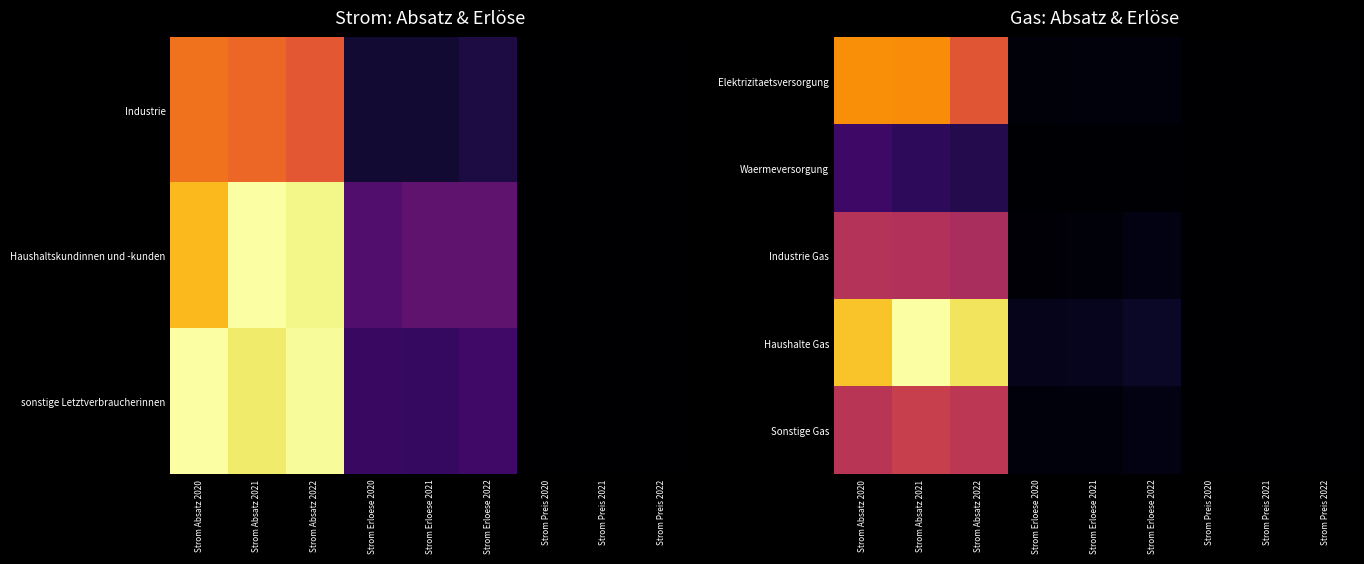

What is the total value across all series at Strom Erloese 2020?

0.1